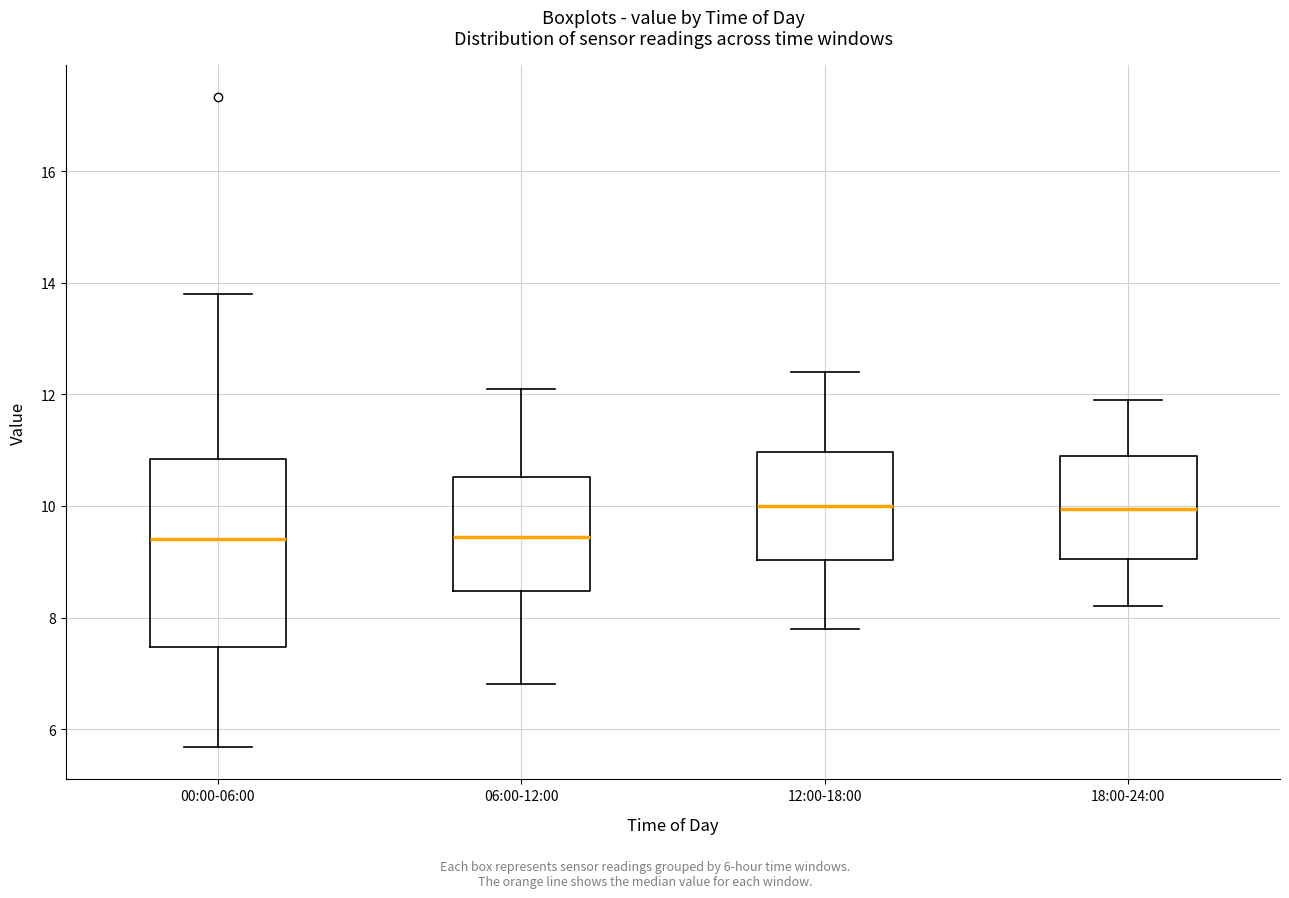

Which box is the tallest, from its lower edge to its upper edge?

00:00-06:00